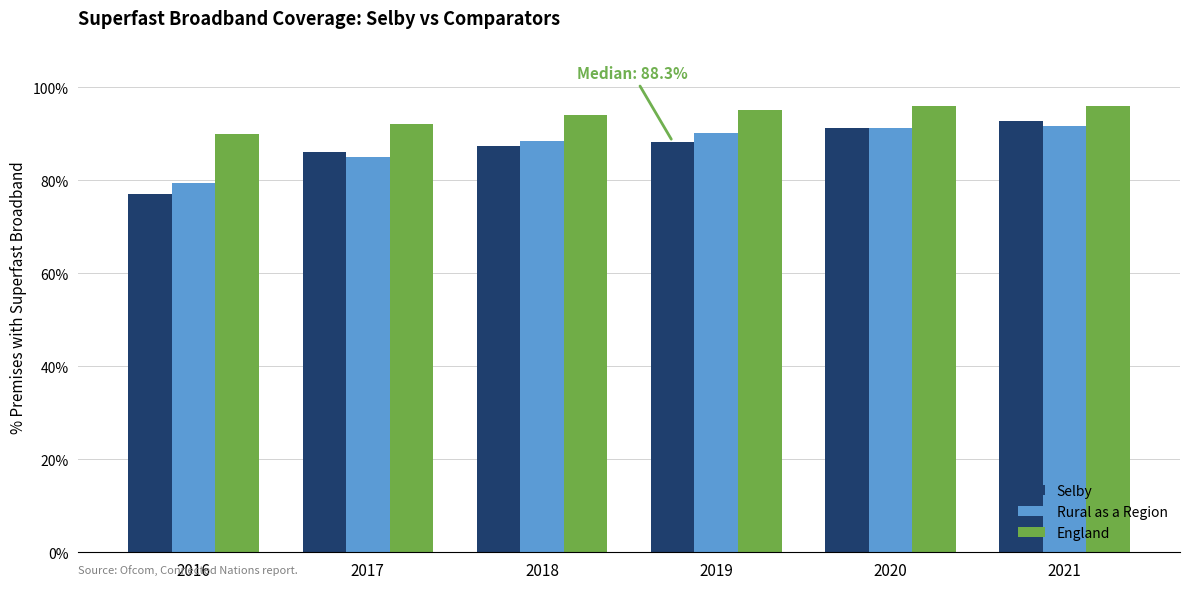

Which series changed the most between 2016 and 2017?

Selby